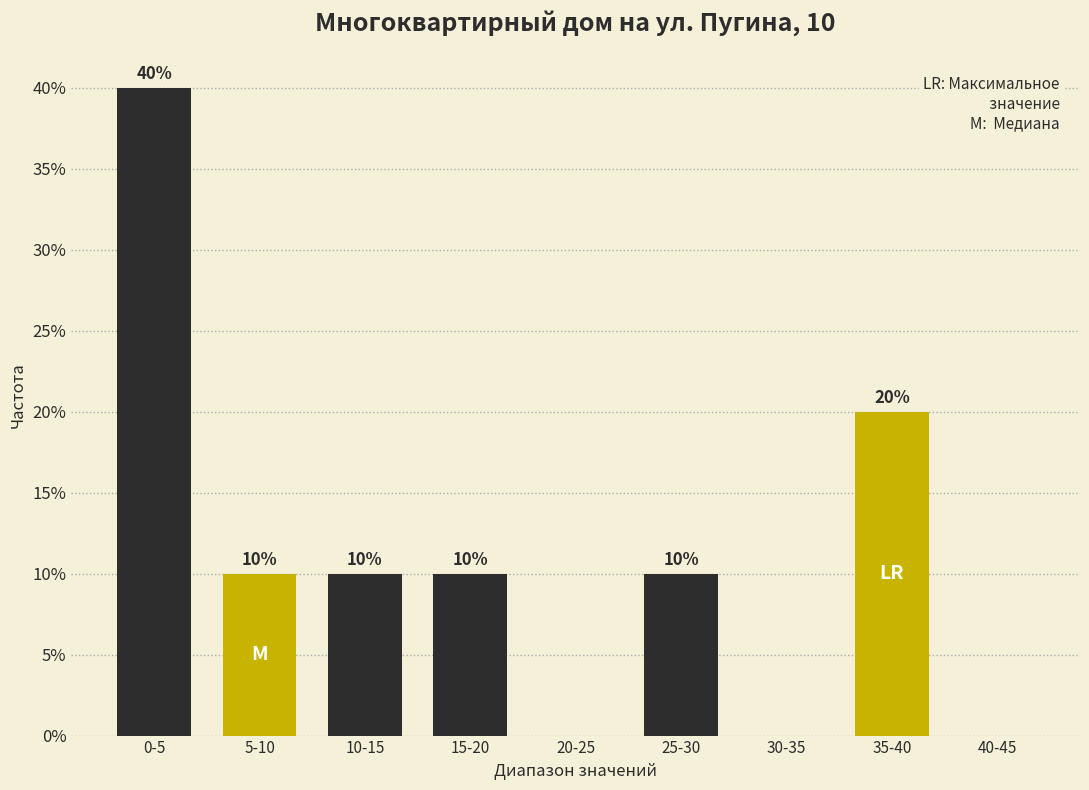

Reading left to right, list all the values displayed in this chart.

0-5=40	5-10=10	10-15=10	15-20=10	20-25=0	25-30=10	30-35=0	35-40=20	40-45=0